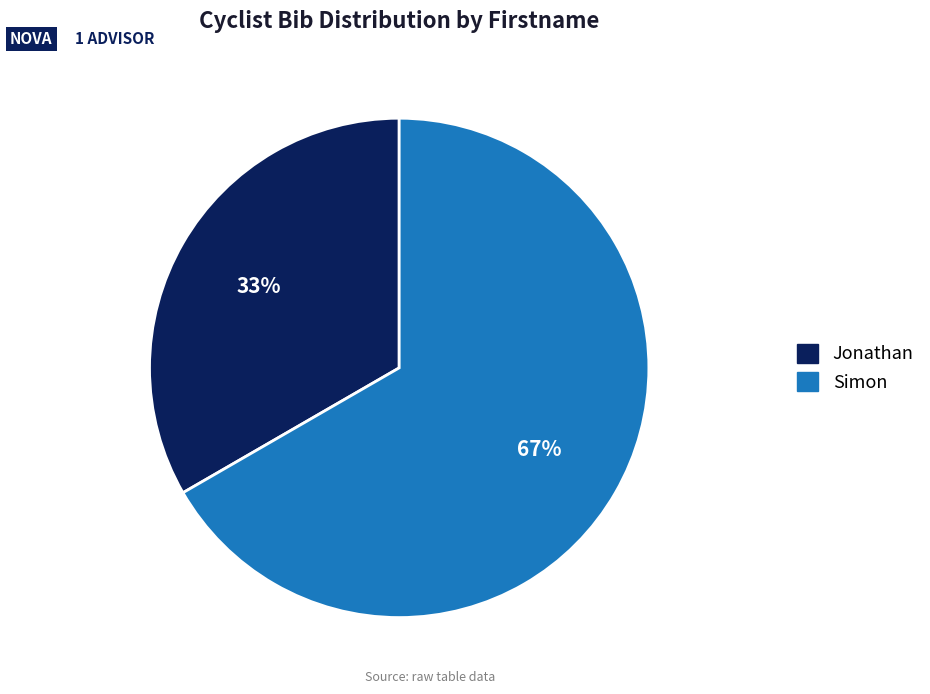

Which category has the smallest portion of the pie?

Jonathan